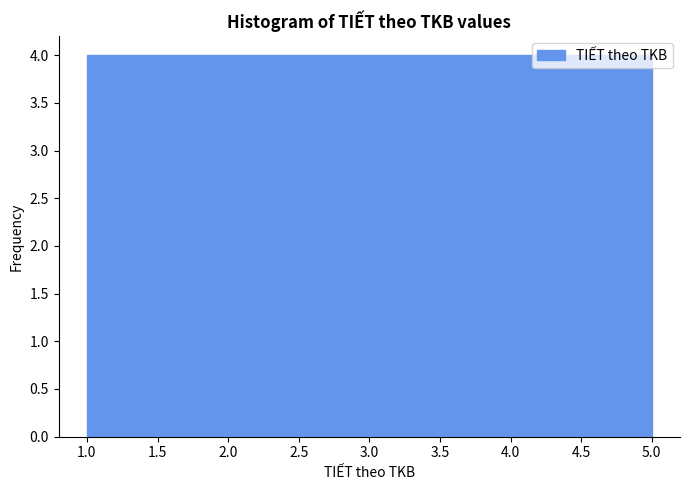

Reading left to right, transcribe this chart: for each bar, give the range it covers on the x-axis and its height. The values are not printed on the chart, so give them approximately, as read against the axis.

1.0 to 1.8: 4
1.8 to 2.6: 4
2.6 to 3.4: 4
3.4 to 4.2: 4
4.2 to 5.0: 4